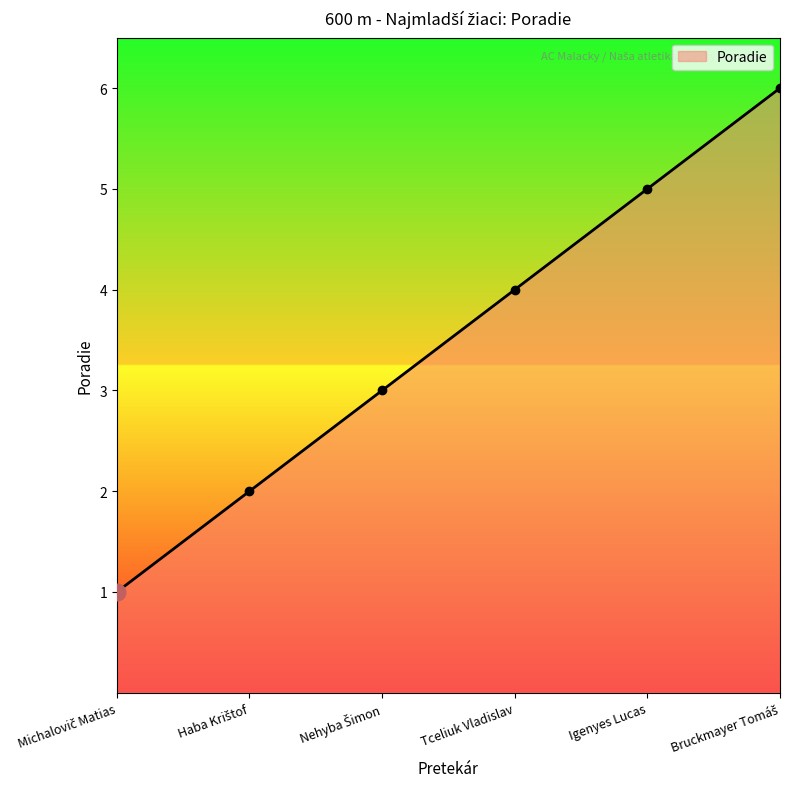

How many lines are shown in the chart?

1